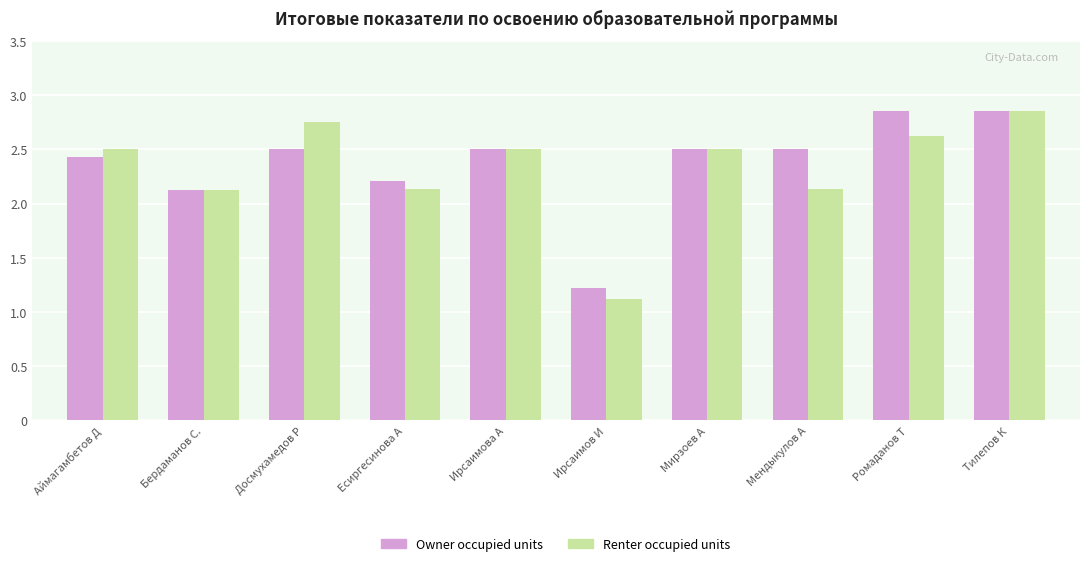

The Owner occupied units series shows 2.4 at Аймагамбетов Д. True or false?

True